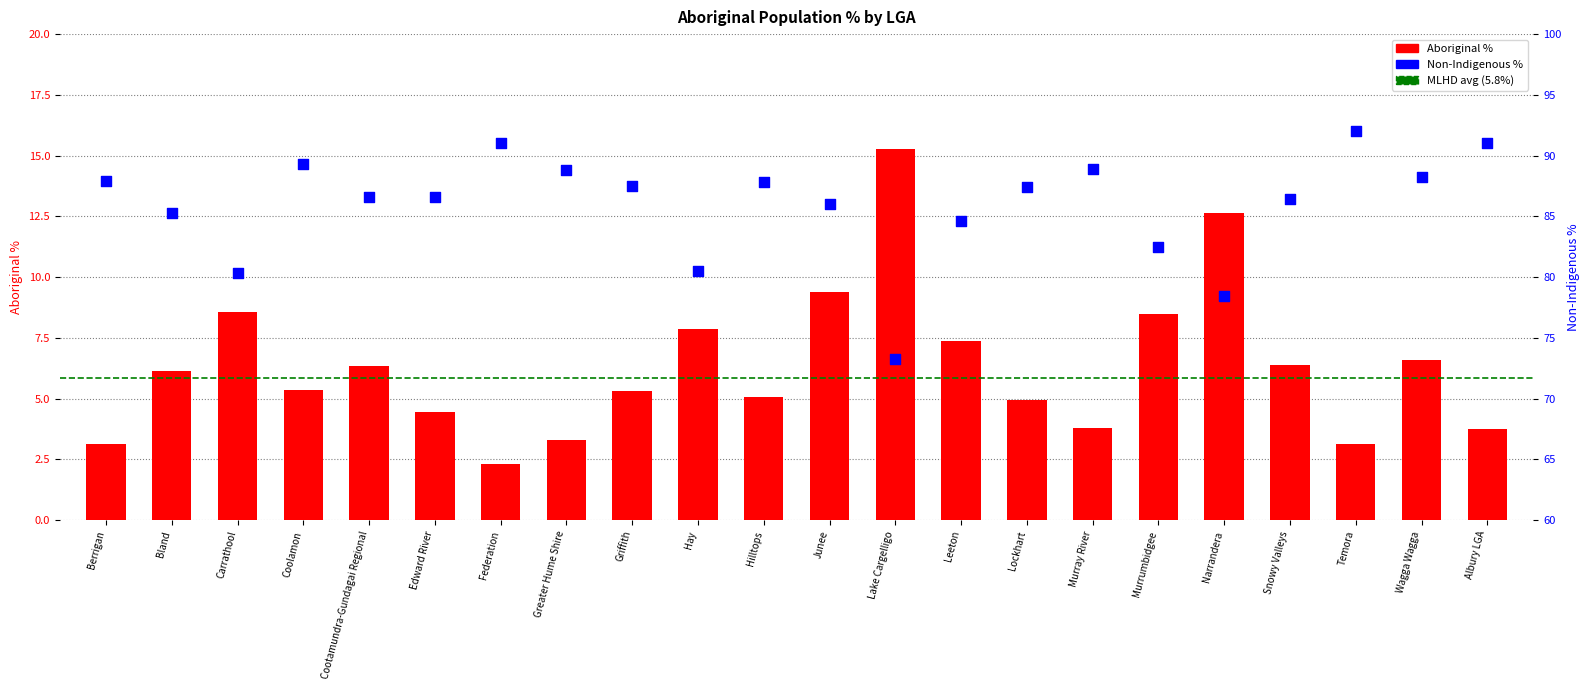

At which category is the sum across all series the highest?

Junee